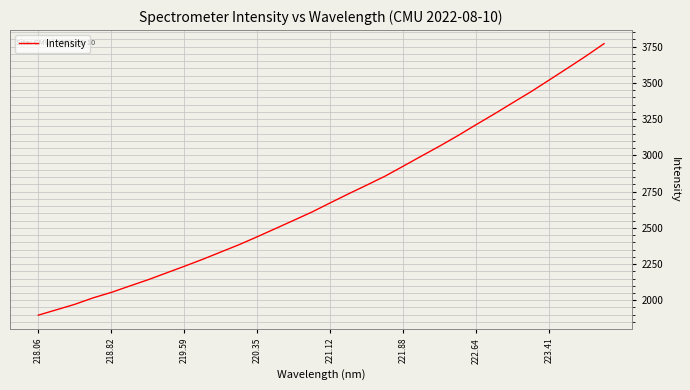

What is the smallest value displayed?

1897.0